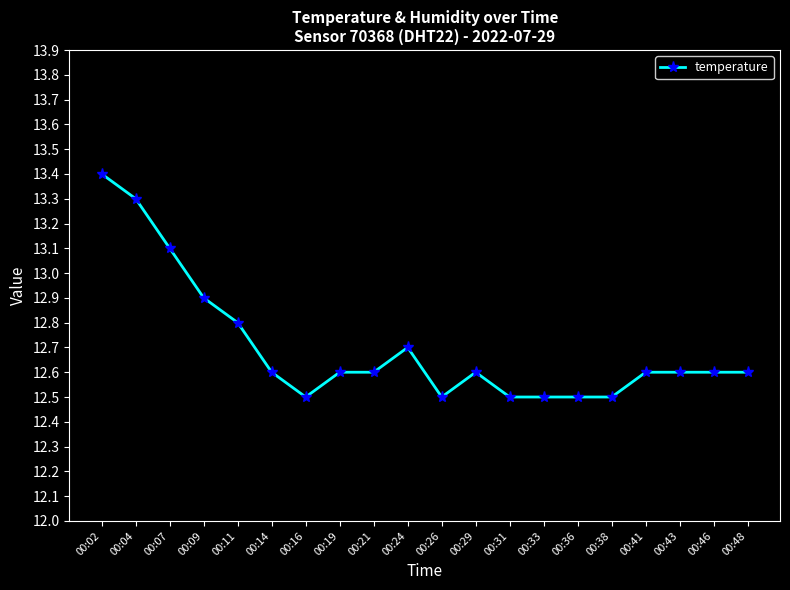

Where is the first local minimum?

00:16